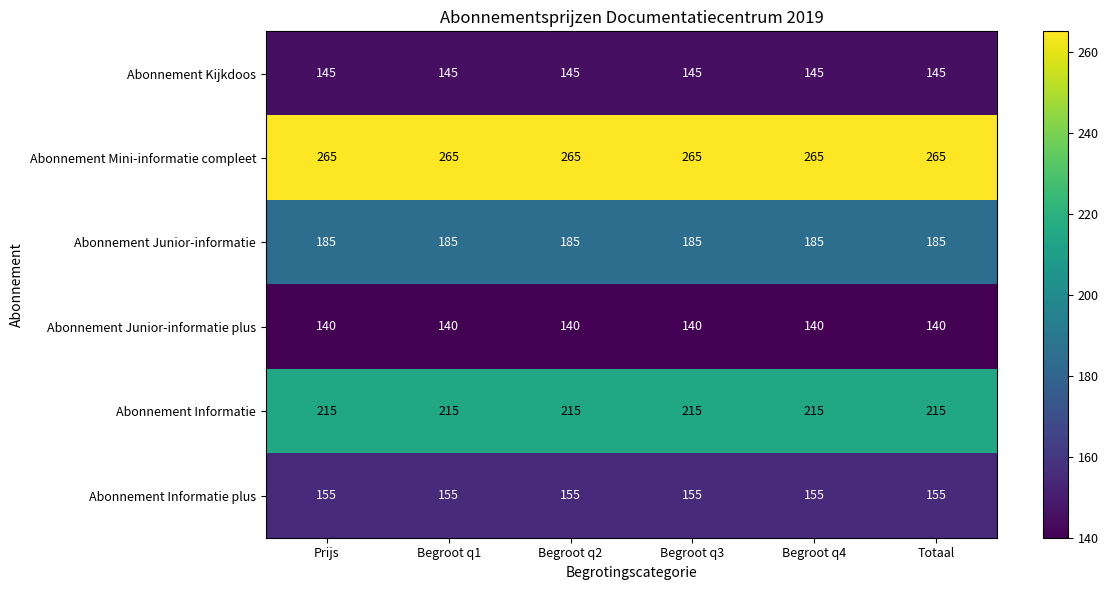

The value of Abonnement Junior-informatie at Totaal is 185. True or false?

True